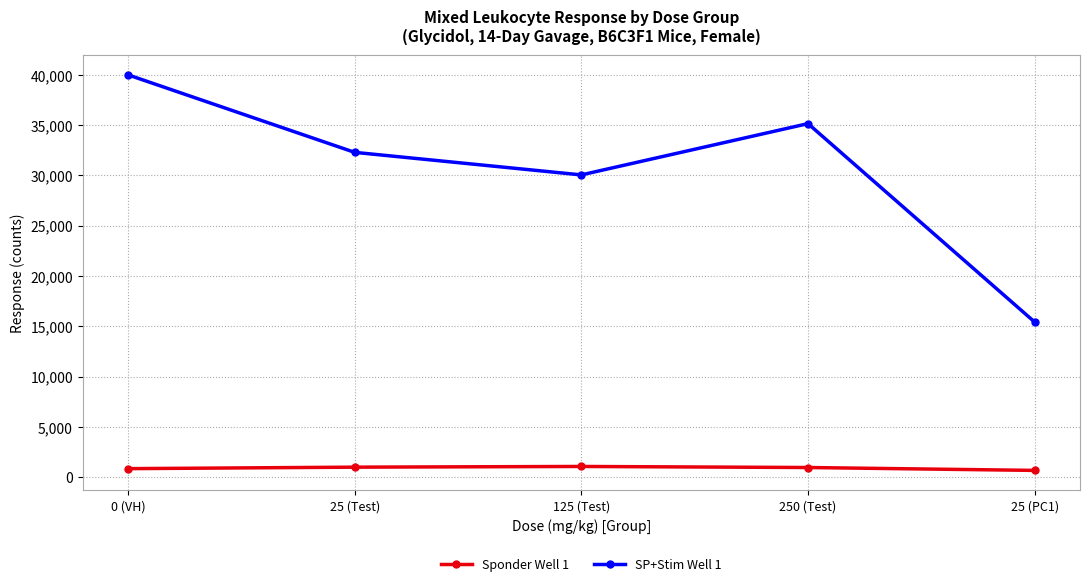

How many interior local peaks does the SP+Stim Well 1 series have?

1